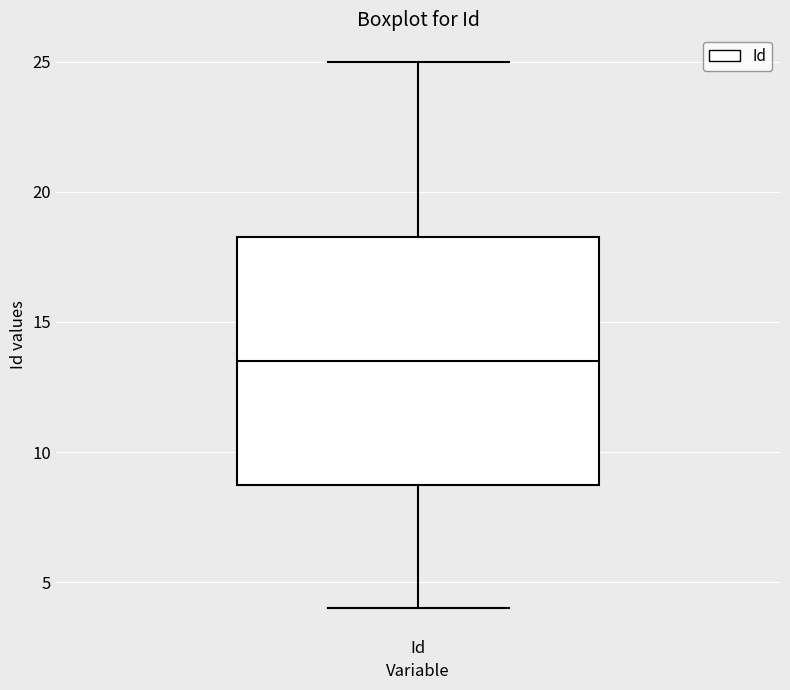

Read this box plot against the y-axis: the position of the median line, the range covered by the box, and the ends of both whiskers. The values are not printed on the chart, so give them approximately, as read against the axis.

median 13.5, box 9.0 to 18.5, whiskers 4.0 to 25.0